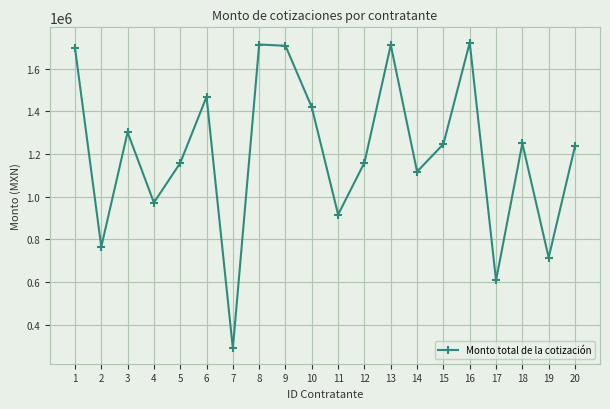

The value at 15 is 1246722.7. True or false?

True